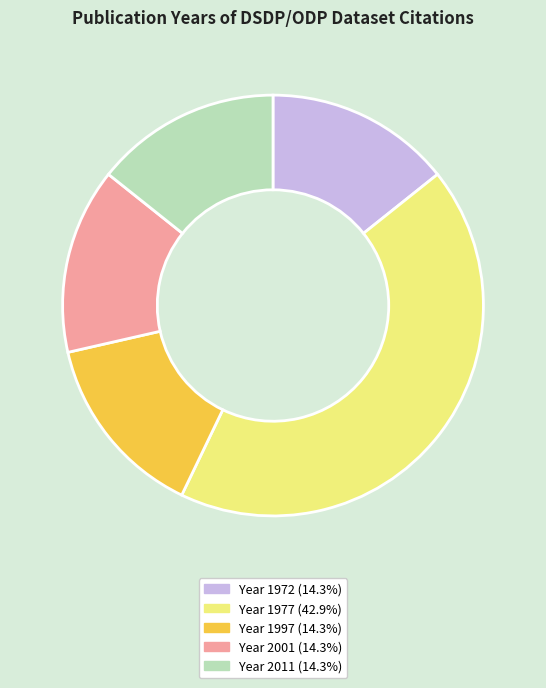

Is there a majority slice in this chart?

No